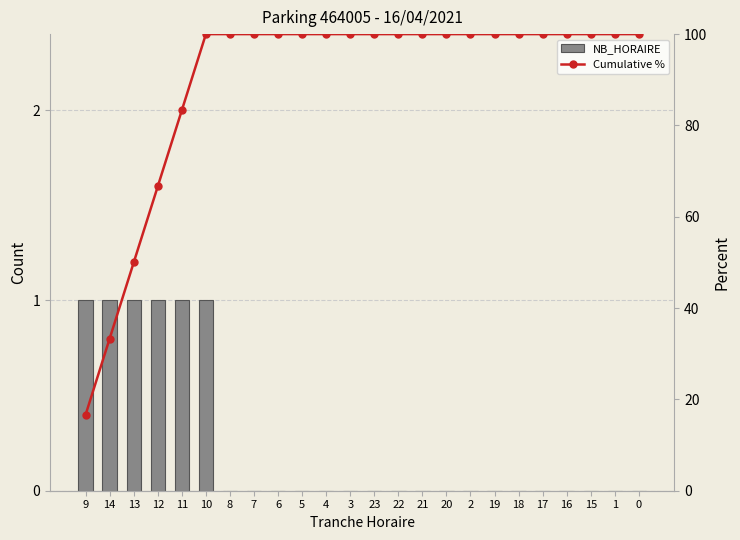

The Cumulative % series shows 50.0 at 13. True or false?

True